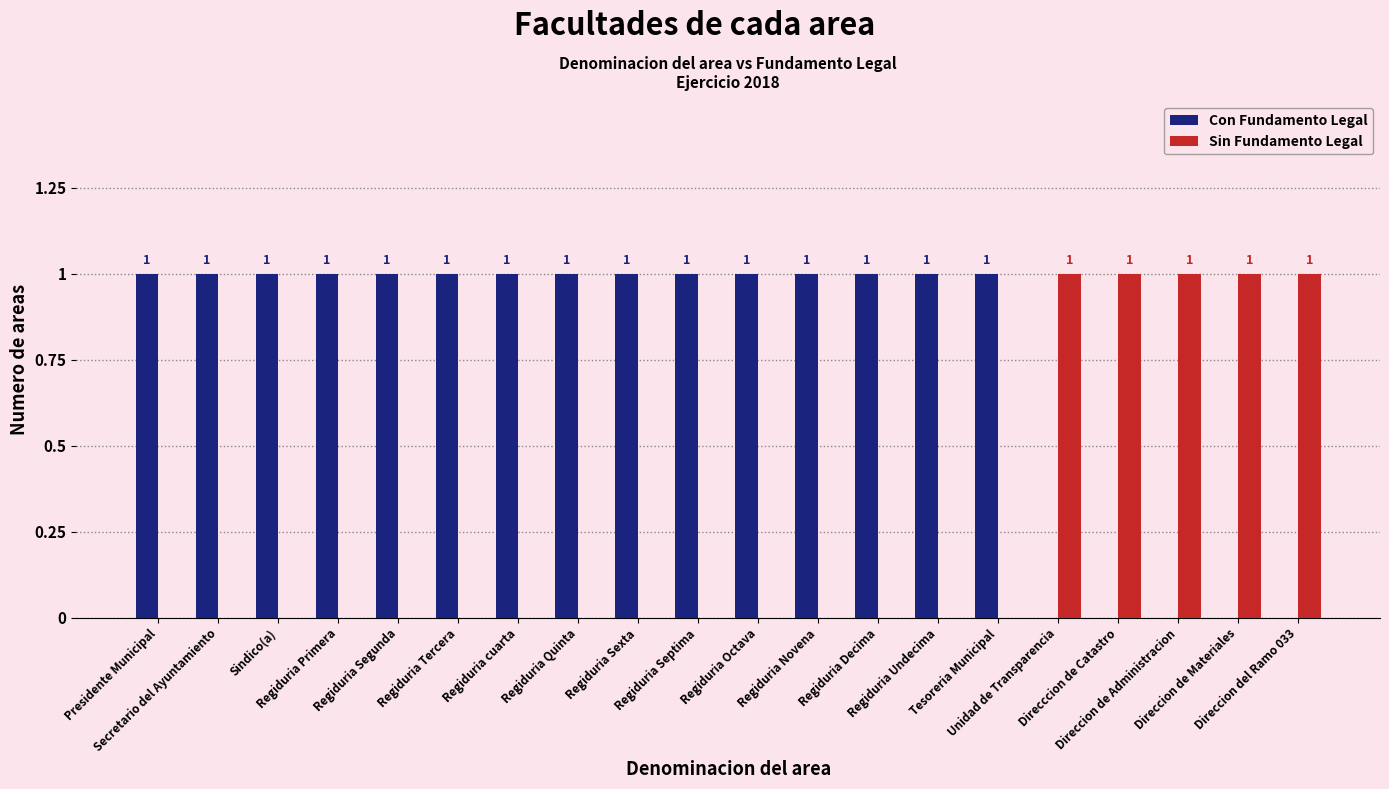

What is the sum of all Sin Fundamento Legal values?

5